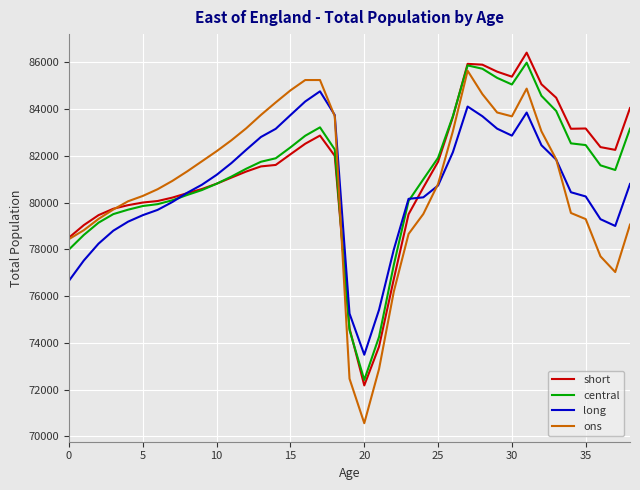

Which series has the largest range (max minus min)?

ons